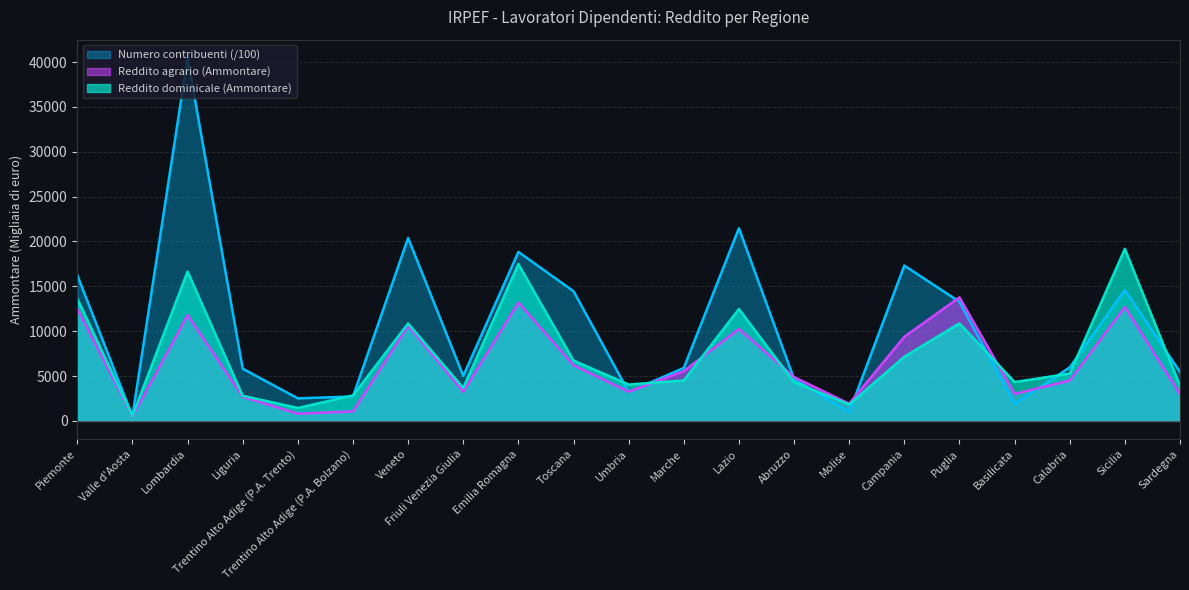

Reading right to left, list all the values displayed in this chart.

Numero contribuenti: 5460.7	14577.9	5962.5	1895.4	13277.6	17313.9	960.3	4677.6	21479.0	5908.6	3227.1	14458.9	18834.5	5016.0	20391.5	2723.5	2515.0	5819.0	40470.8	527.0	16239.1
Reddito dominicale (Ammontare): 3915.0	19179.0	5278.0	4332.0	10875.0	7153.0	1834.0	4317.0	12471.0	4508.0	4053.0	6727.0	17482.0	3685.0	10868.0	2840.0	1444.0	2801.0	16651.0	555.0	13632.0
Reddito agrario (Ammontare): 2988.0	12693.0	4500.0	3012.0	13774.0	9378.0	1917.0	4892.0	10247.0	5551.0	3254.0	6203.0	13192.0	3252.0	10600.0	1062.0	808.0	2690.0	11787.0	487.0	12486.0